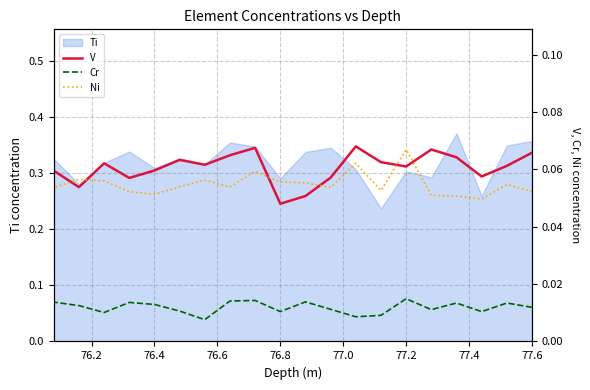

The Cr series shows 0.0 at 14. True or false?

False